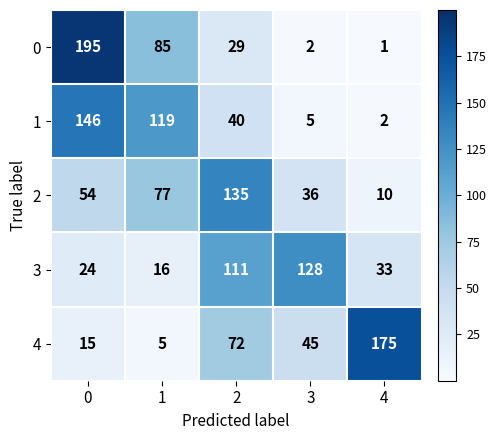

Which category has the lowest value across all series?

4